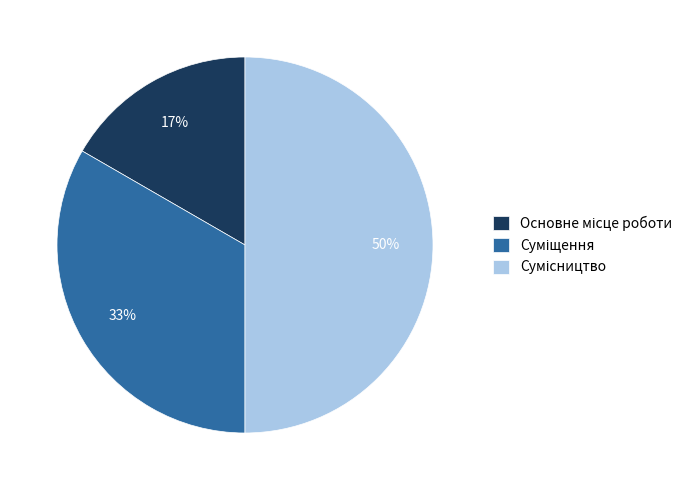

To the nearest percent, what is the average slice percentage?

33%